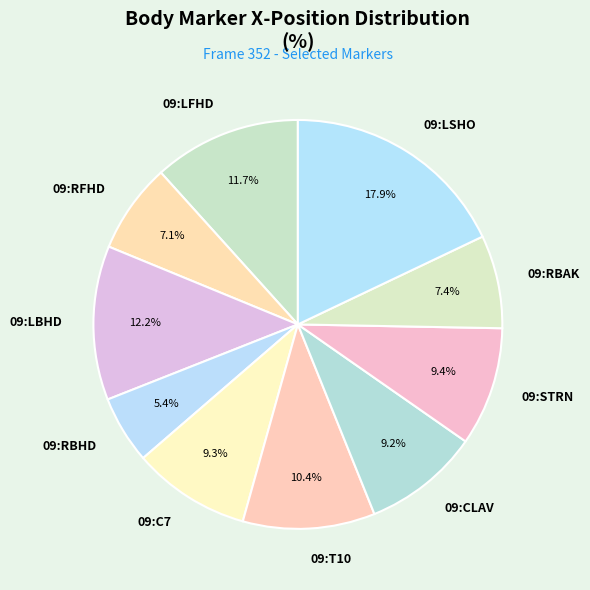

What portion of the pie excludes 09:STRN?

90.6%